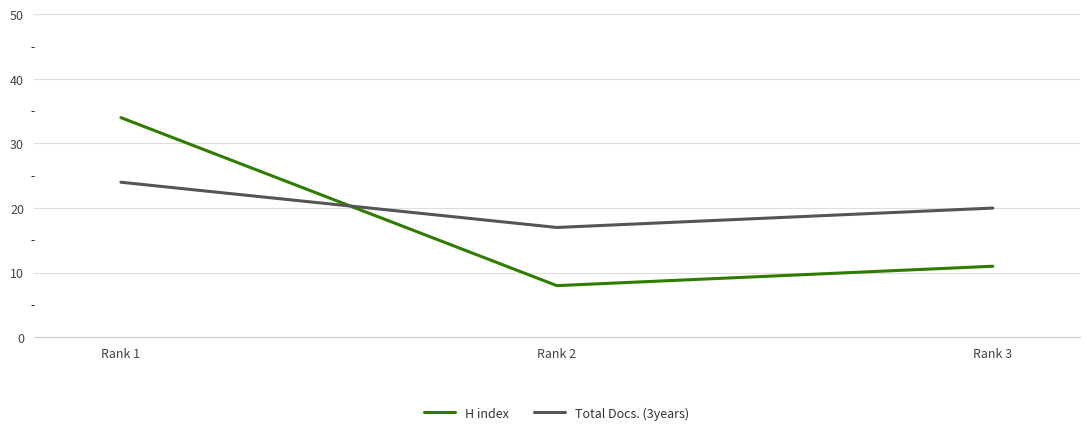

Reading right to left, what are all the values shown in this chart?

H index: 11	8	34
Total Docs. (3years): 20	17	24